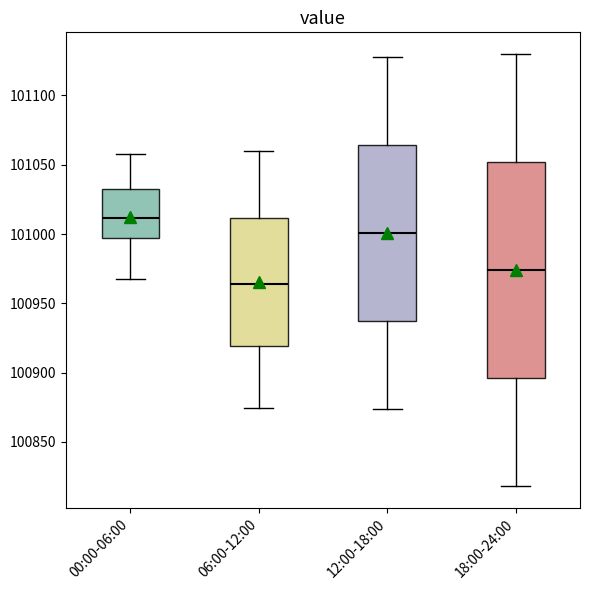

Where does the lower whisker of the box for 18:00-24:00 end on the y-axis? The values are not printed on the chart, so give them approximately, as read against the axis.

100820